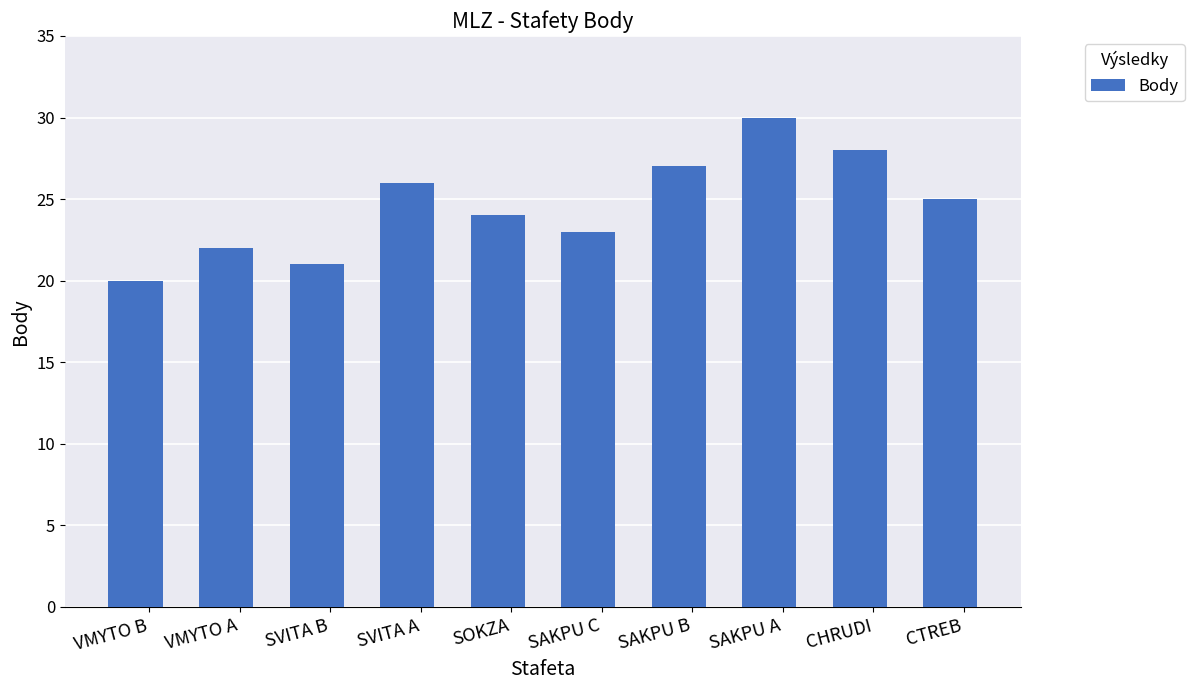

What is the difference between the maximum and minimum values?

10